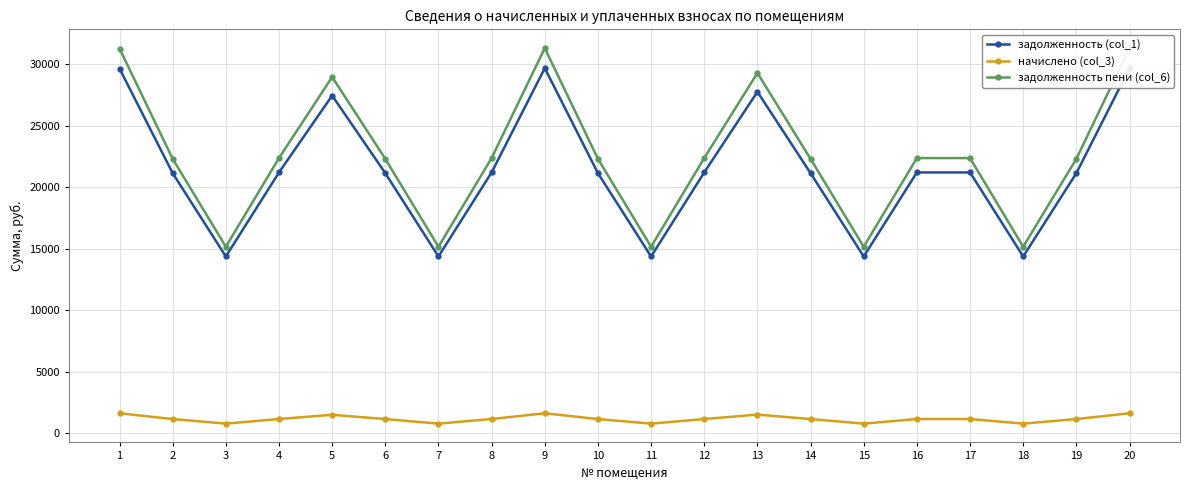

True or false: начислено (col_3) and задолженность (col_1) cross at least once.

False